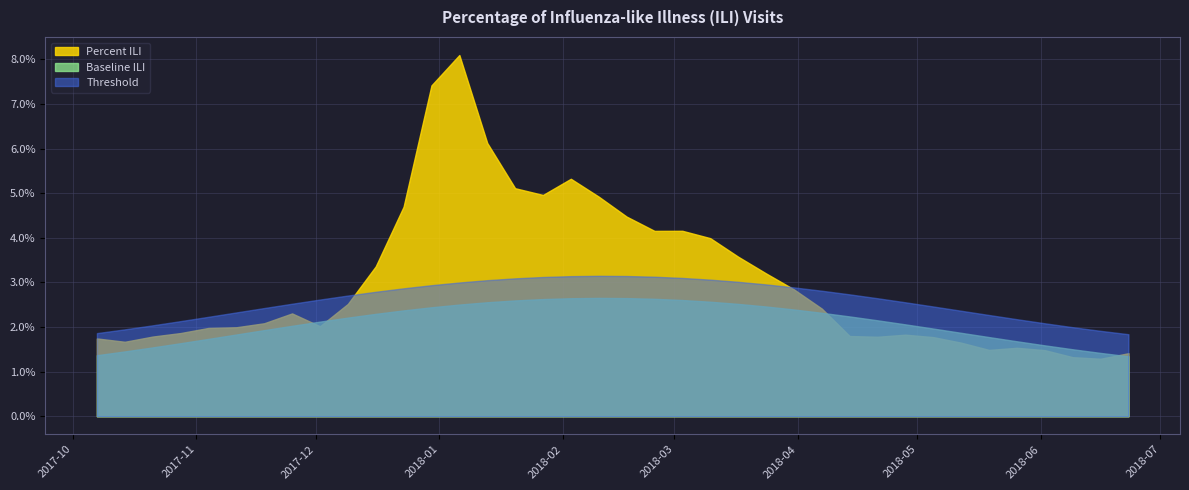

Which series has the largest total across all categories?

Percent ILI